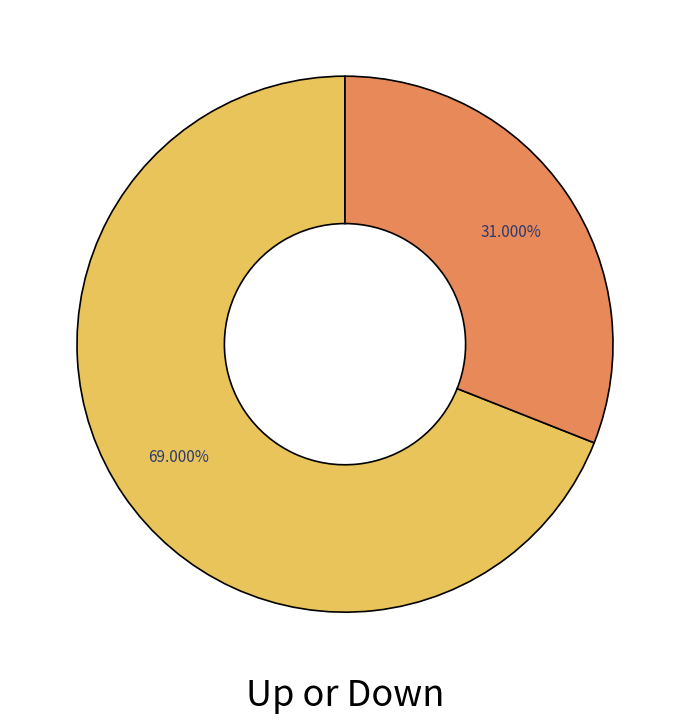

Is there a majority slice in this chart?

Yes